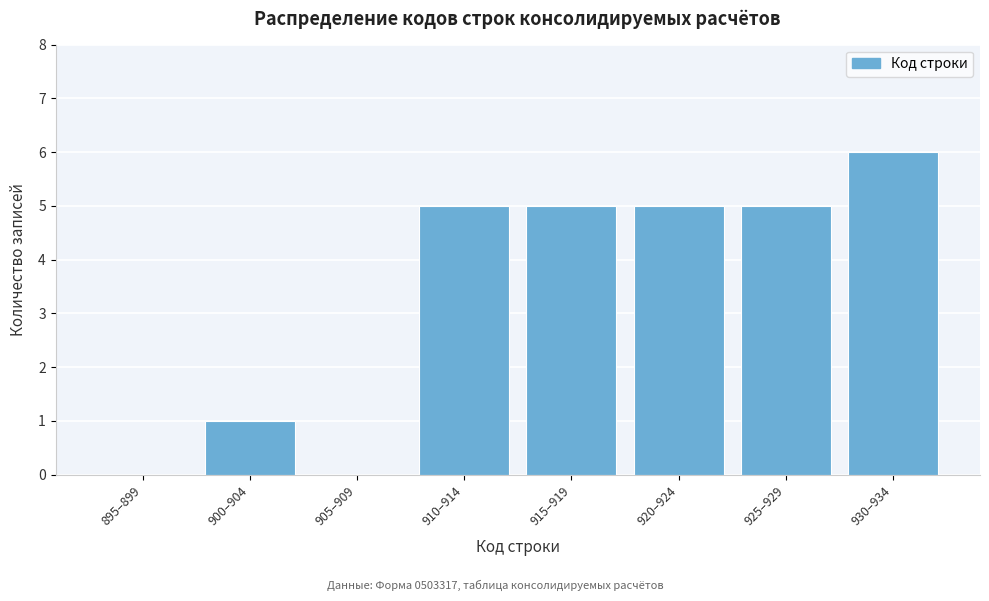

Reading left to right, transcribe all the data shown in this chart.

895–899=0	900–904=1	905–909=0	910–914=5	915–919=5	920–924=5	925–929=5	930–934=6